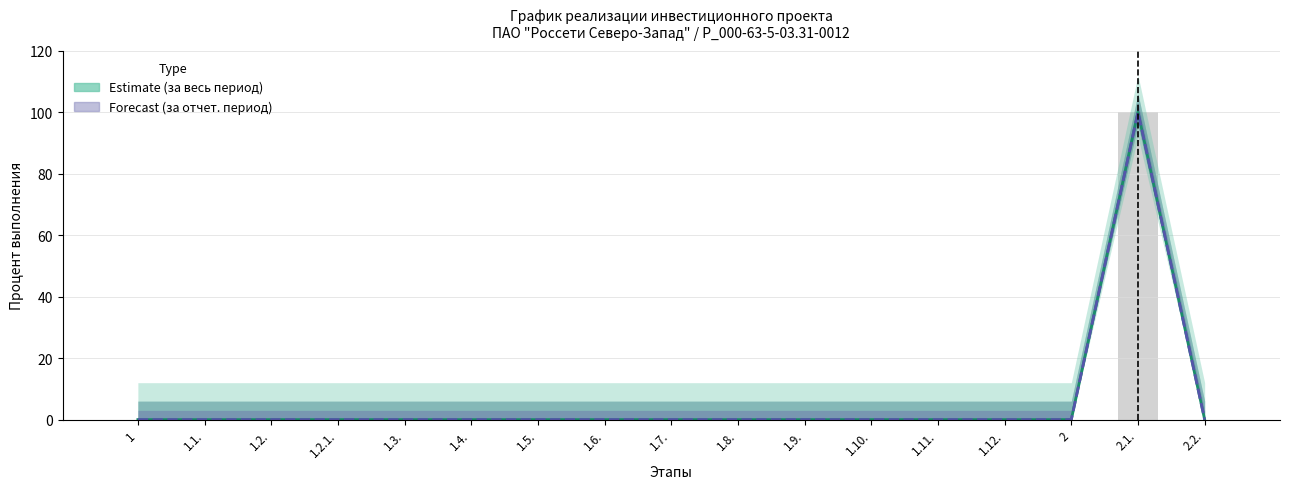

Is the value of Процент выполнения (за отчетный период) at 1.1. greater than the value of Процент исполнения (за весь период) at 1.1.?

No